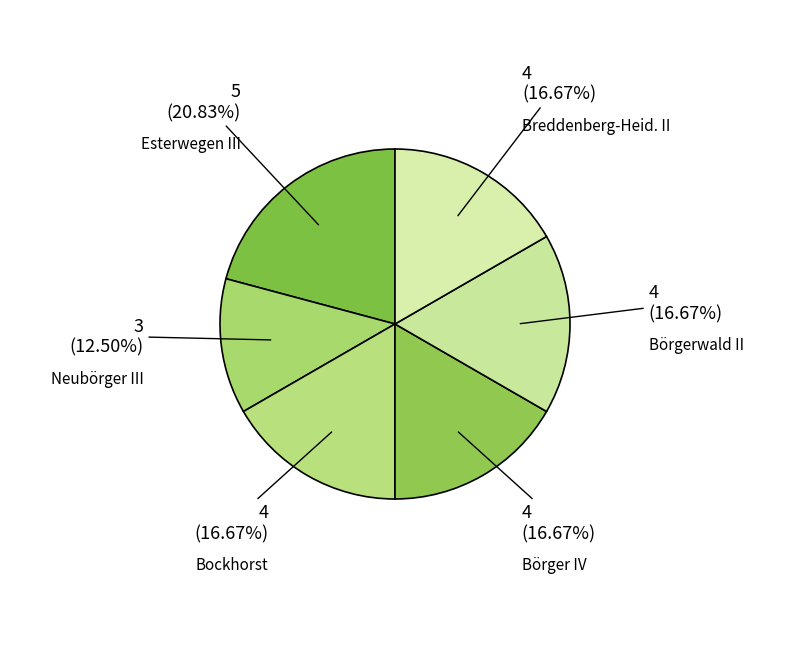

What is the ratio of the value at Bockhorst to the value at Esterwegen III?

0.8